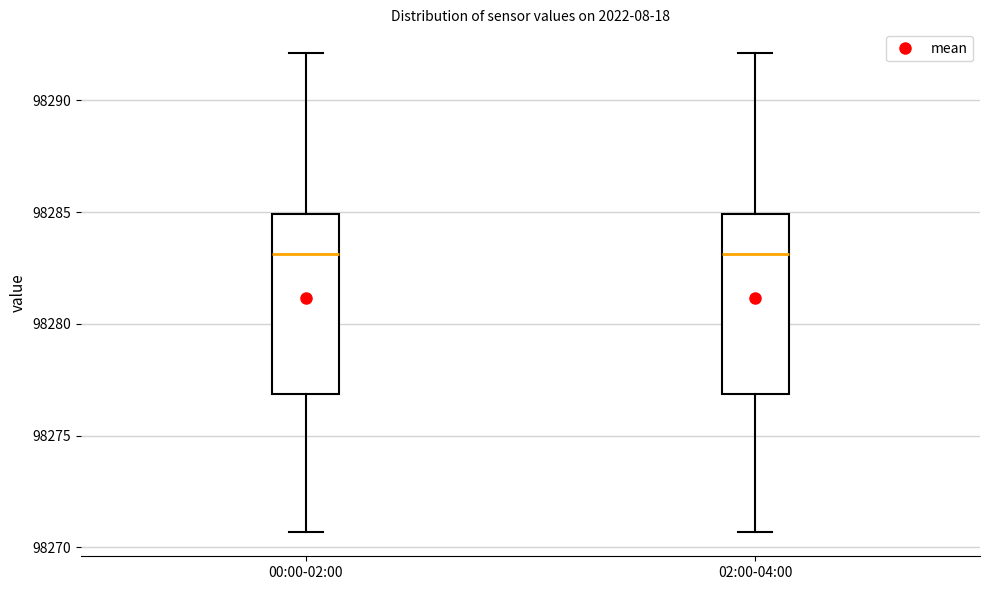

Reading left to right, transcribe this box plot: for each box, give where its median line is, the range the box spans, and where its two whiskers end, as read against the y-axis. The values are not printed on the chart, so give them approximately, as read against the axis.

00:00-02:00: median 98283.0, box 98277.0 to 98285.0, whiskers 98270.5 to 98292.0
02:00-04:00: median 98283.0, box 98277.0 to 98285.0, whiskers 98270.5 to 98292.0